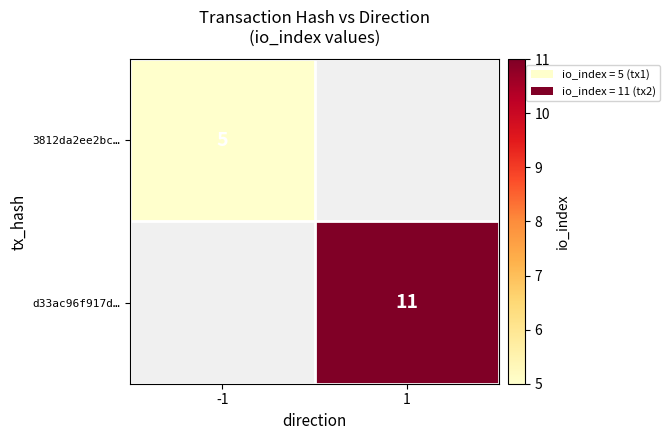

Is the value of 3812da2ee2bc… at -1 greater than the value of d33ac96f917d… at 1?

No